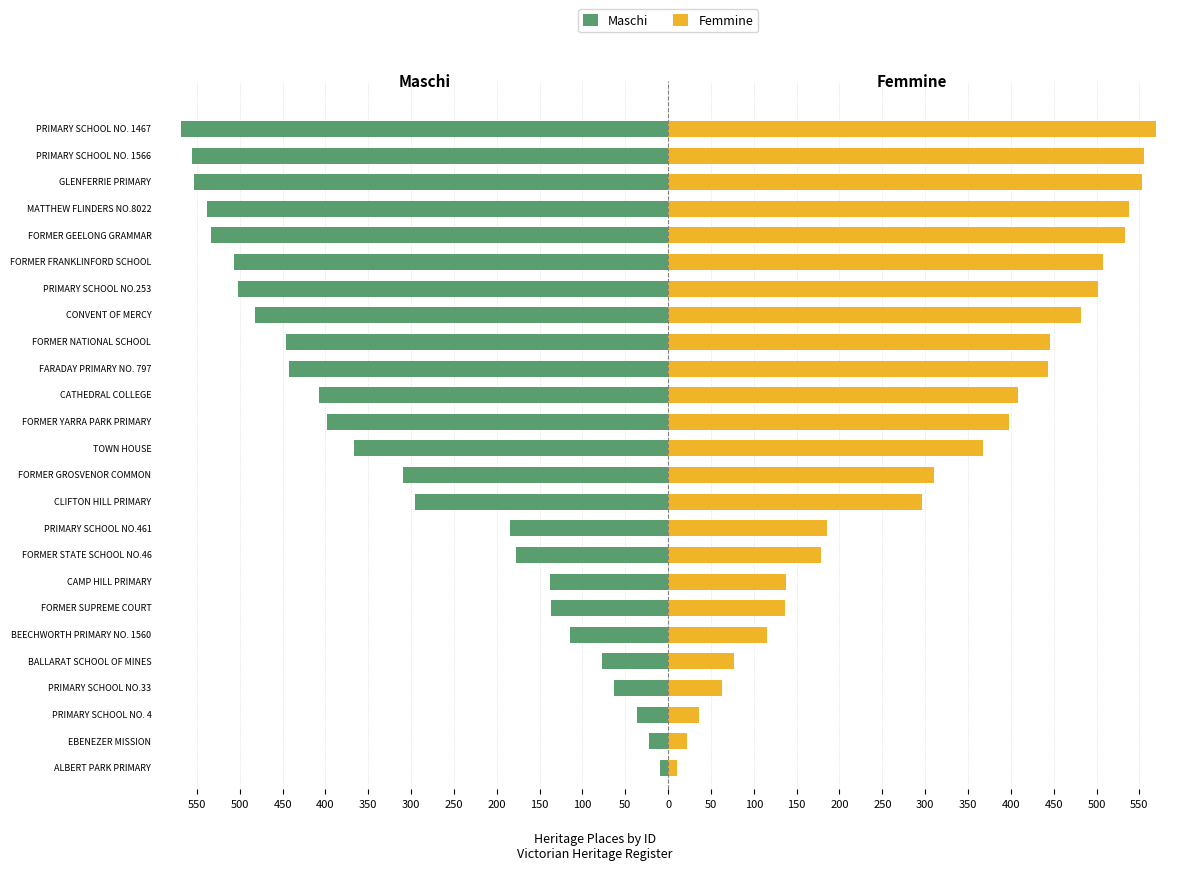

What are all the series names shown in the legend?

Maschi, Femmine